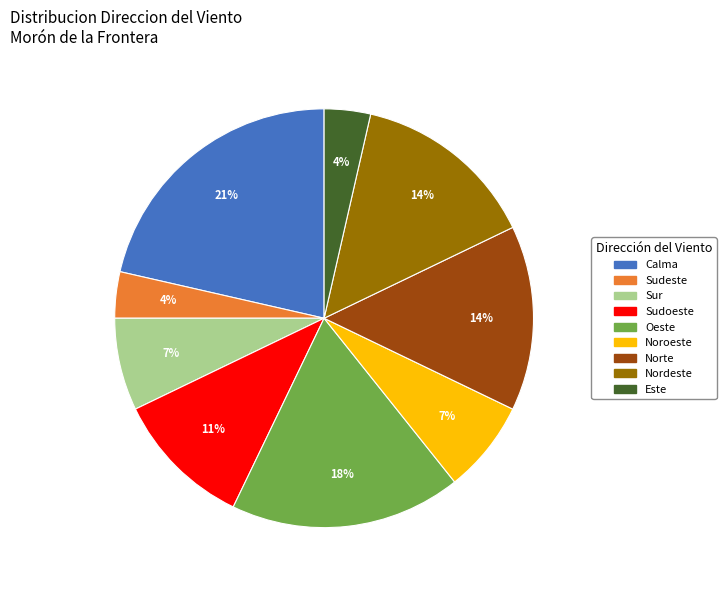

Is there a majority slice in this chart?

No